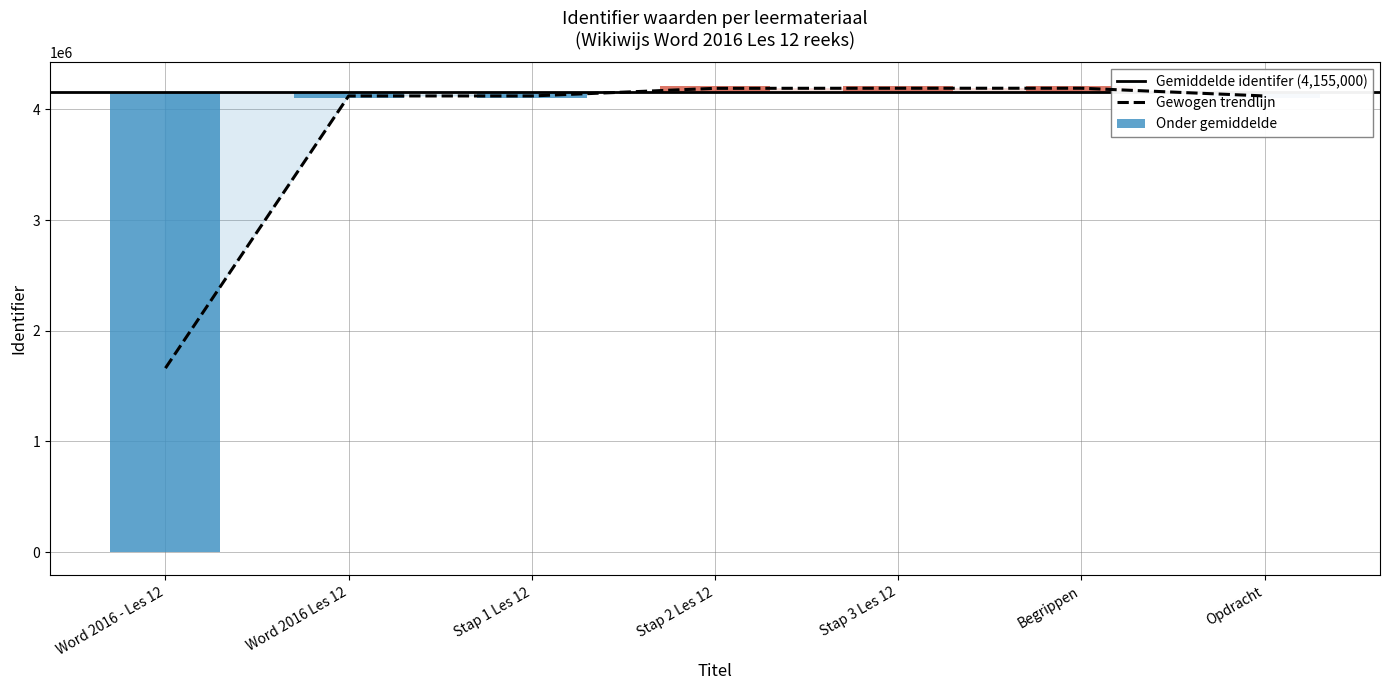

Between Word 2016 - Les 12 and Stap 1 Les 12, which is larger?

Stap 1 Les 12